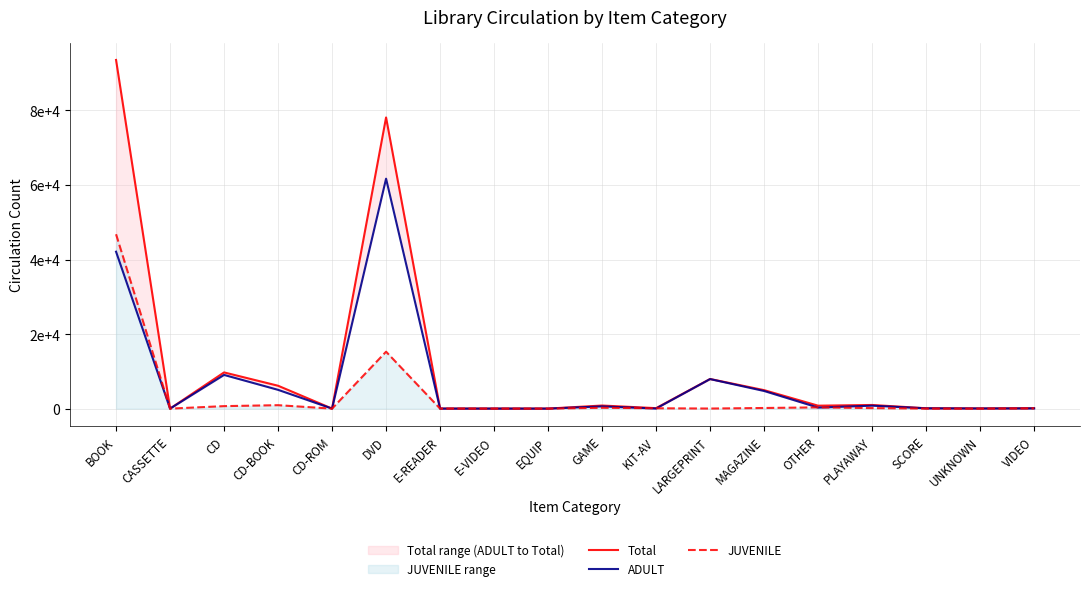

What are all the series names shown in the legend?

Total, ADULT, JUVENILE